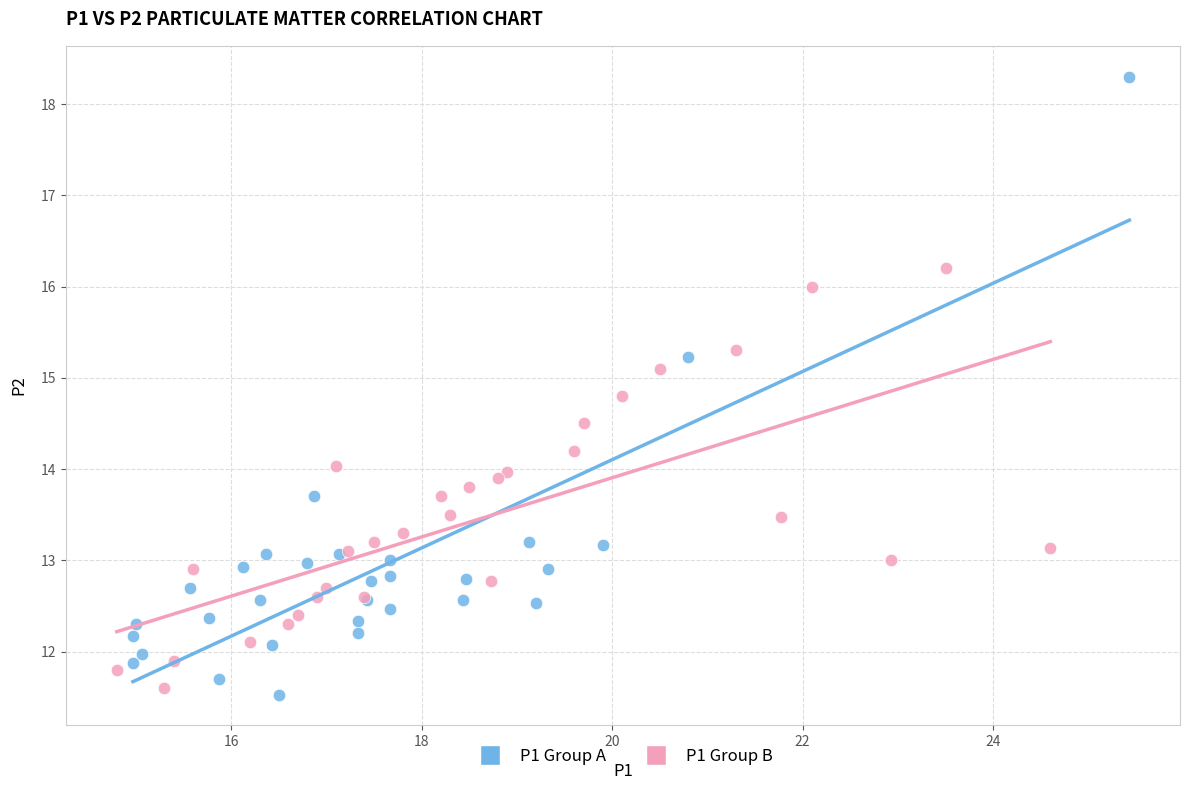

Which series has the widest spread of Y values?

P1 Group A